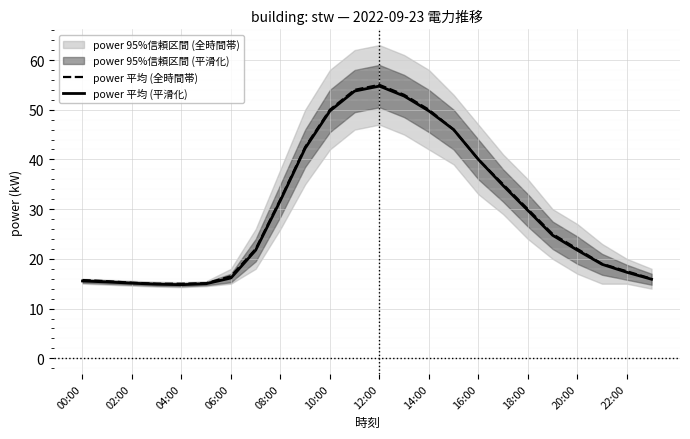

What is the minimum value for power 平均 (平滑化)?

14.8